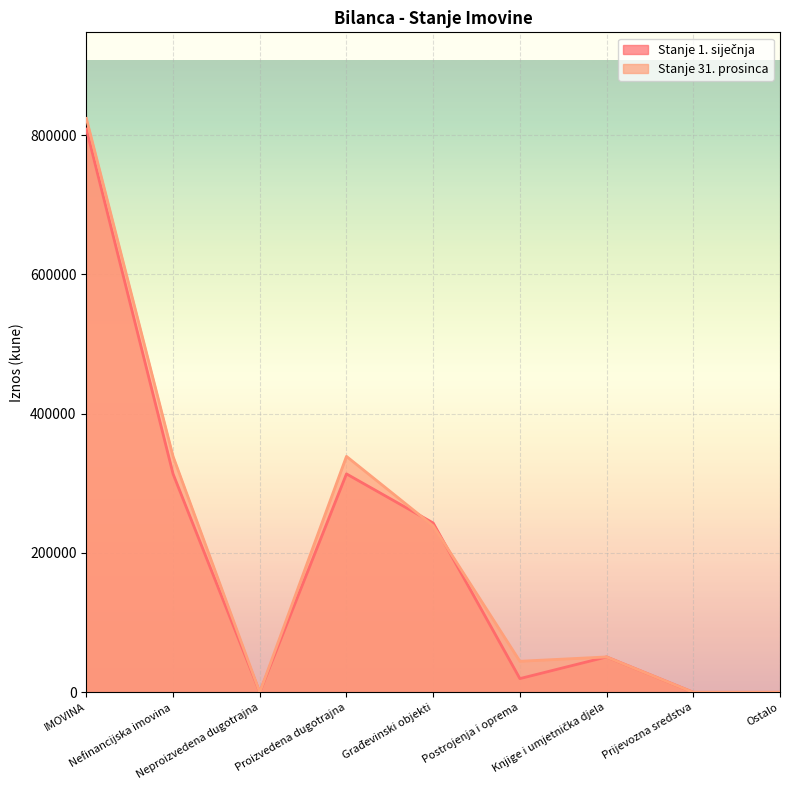

How many interior local valleys does the Stanje 1. siječnja series have?

2